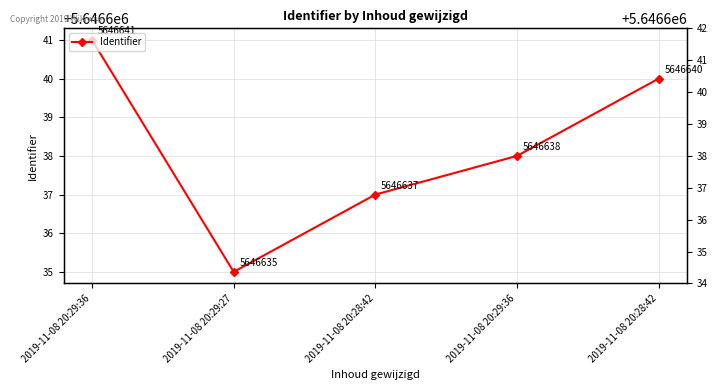

What is the sum of the values at 2019-11-08 20:29:36 and 2019-11-08 20:29:36?

11293279